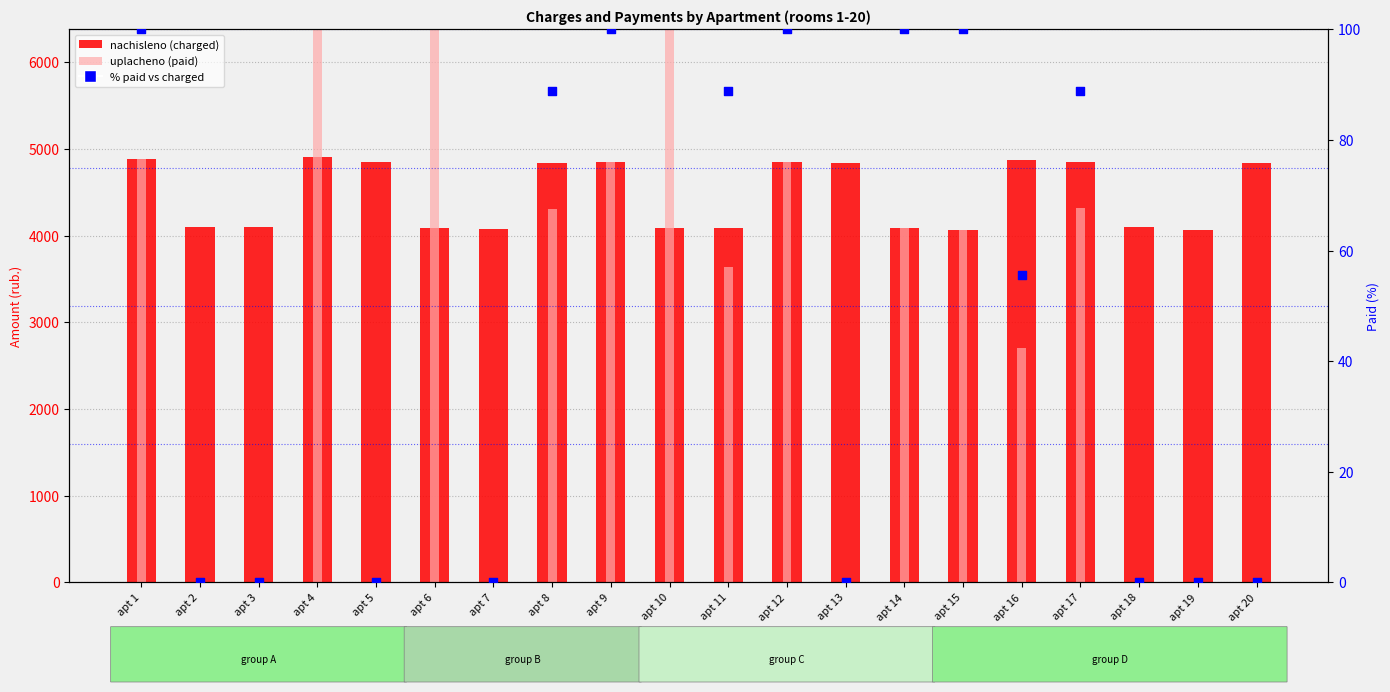

Which series reaches the minimum Y coordinate?

uplacheno (paid, absent)